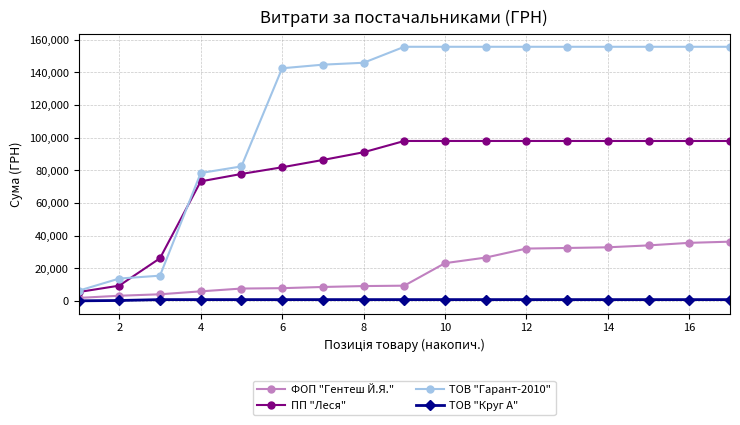

Rank the series by their maximum value, from highest to lowest.

ТОВ "Гарант-2010", ПП "Леся", ФОП "Гентеш Й.Я.", ТОВ "Круг А"